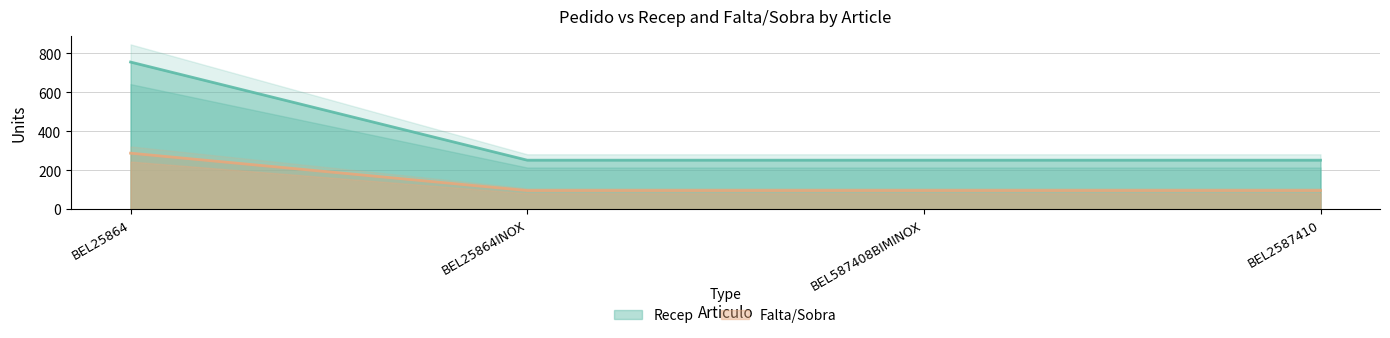

Reading left to right, transcribe all the data shown in this chart.

Recep: BEL25864=756	BEL25864INOX=252	BEL587408BIMINOX=252	BEL2587410=252
Falta/Sobra: BEL25864=288	BEL25864INOX=96	BEL587408BIMINOX=96	BEL2587410=96